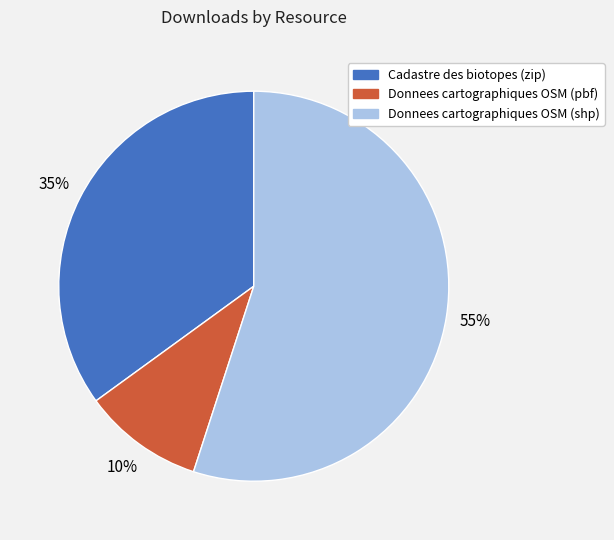

Count the number of slices in the pie.

3